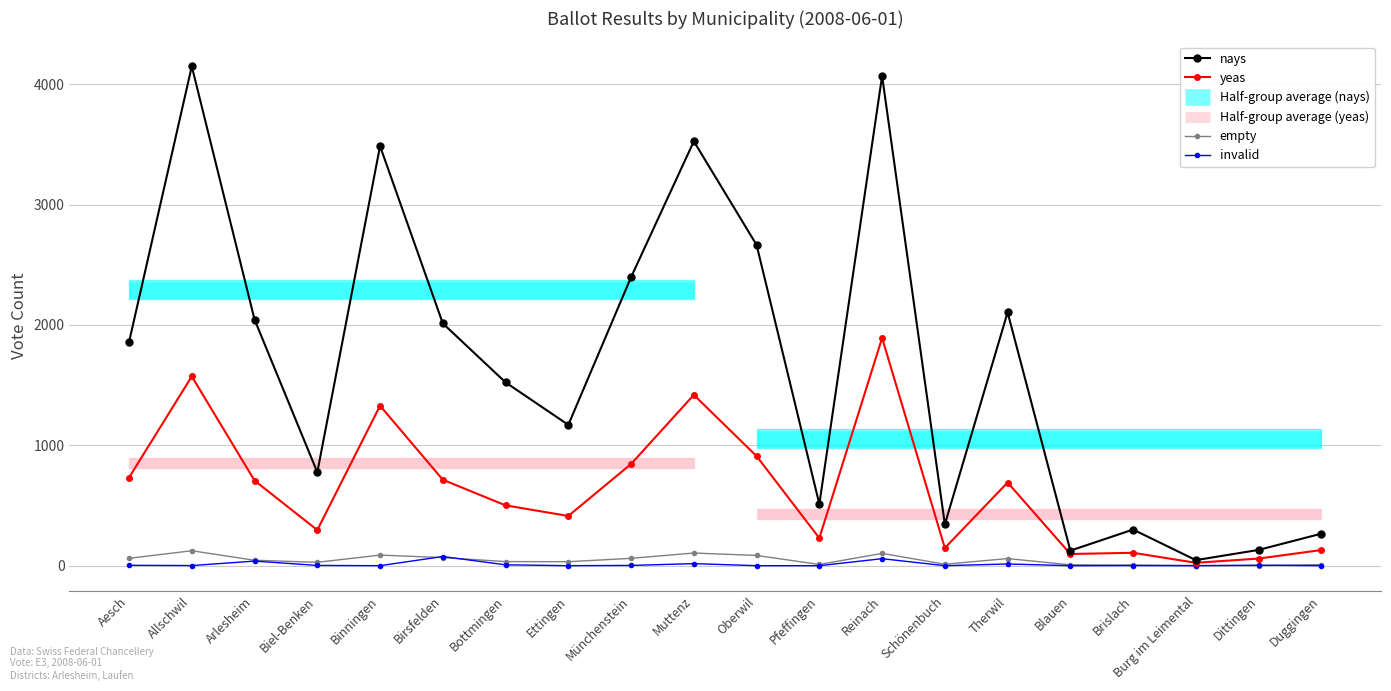

Reading right to left, list all the values displayed in this chart.

yeas: Duggingen=130	Dittingen=59	Burg im Leimental=24	Brislach=107	Blauen=97	Therwil=691	Schönenbuch=147	Reinach=1892	Pfeffingen=229	Oberwil=910	Muttenz=1419	Münchenstein=845	Ettingen=413	Bottmingen=501	Birsfelden=714	Binningen=1329	Biel-Benken=296	Arlesheim=707	Allschwil=1573	Aesch=732
nays: Duggingen=266	Dittingen=131	Burg im Leimental=46	Brislach=300	Blauen=125	Therwil=2105	Schönenbuch=343	Reinach=4069	Pfeffingen=512	Oberwil=2665	Muttenz=3526	Münchenstein=2397	Ettingen=1170	Bottmingen=1523	Birsfelden=2013	Binningen=3486	Biel-Benken=776	Arlesheim=2045	Allschwil=4149	Aesch=1858
empty: Duggingen=9	Dittingen=0	Burg im Leimental=1	Brislach=5	Blauen=7	Therwil=59	Schönenbuch=12	Reinach=102	Pfeffingen=10	Oberwil=85	Muttenz=105	Münchenstein=61	Ettingen=33	Bottmingen=34	Birsfelden=67	Binningen=88	Biel-Benken=28	Arlesheim=45	Allschwil=124	Aesch=61
invalid: Duggingen=0	Dittingen=4	Burg im Leimental=0	Brislach=1	Blauen=0	Therwil=14	Schönenbuch=0	Reinach=58	Pfeffingen=0	Oberwil=0	Muttenz=17	Münchenstein=2	Ettingen=0	Bottmingen=7	Birsfelden=76	Binningen=0	Biel-Benken=2	Arlesheim=38	Allschwil=1	Aesch=3